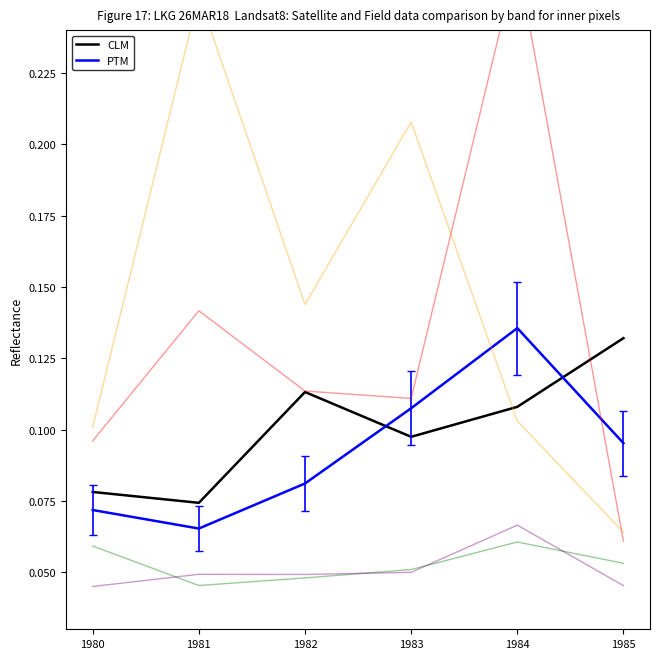

At which category does the chart reach its peak across all series?

1984